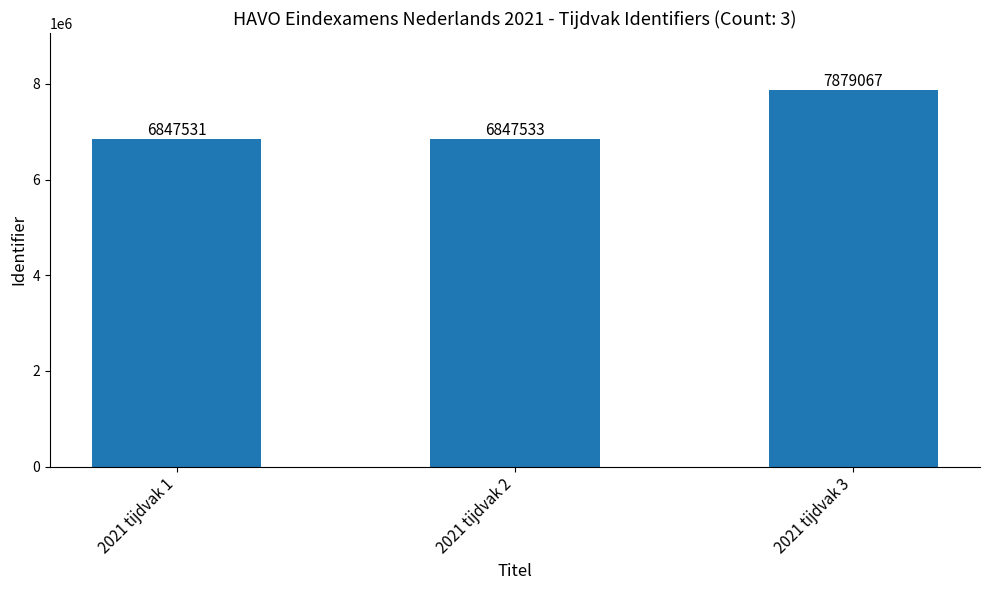

At which label is the value closest to 7363299?

2021 tijdvak 2